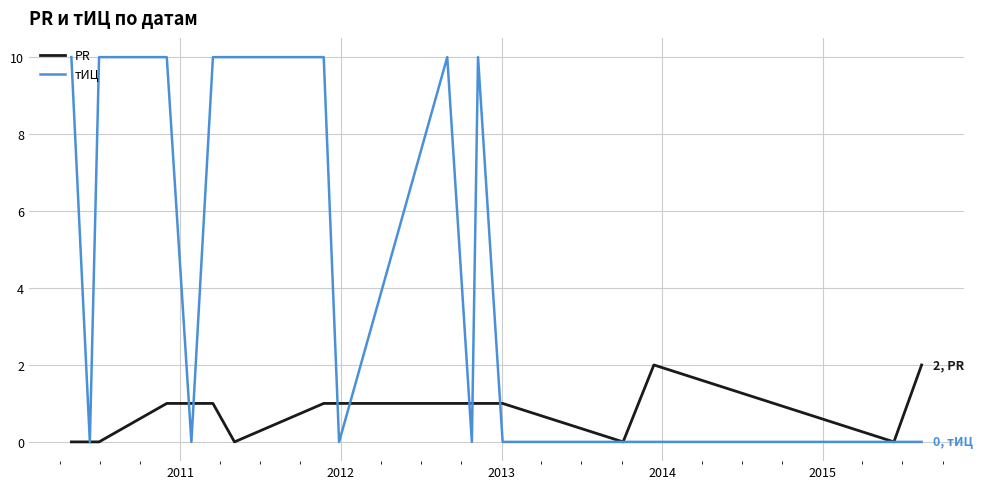

Which series has the widest spread of values?

тИЦ